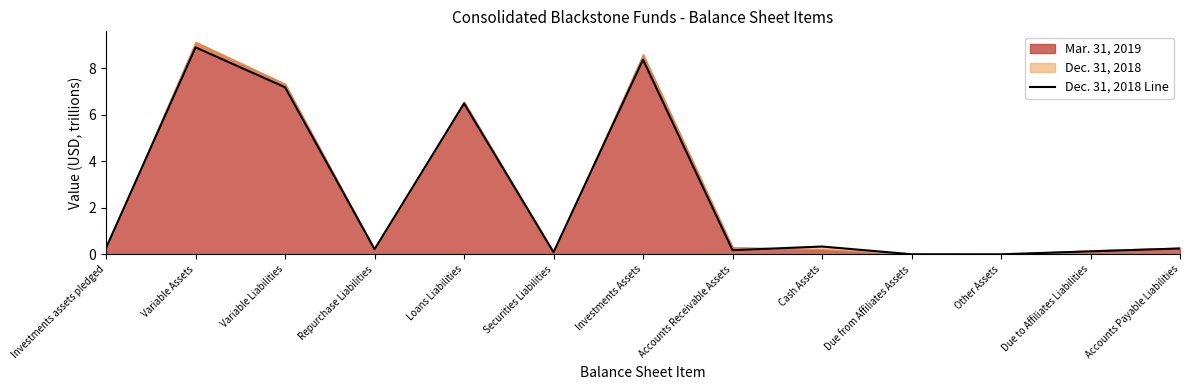

True or false: the data shows 0.3 at Investments assets pledged.

True